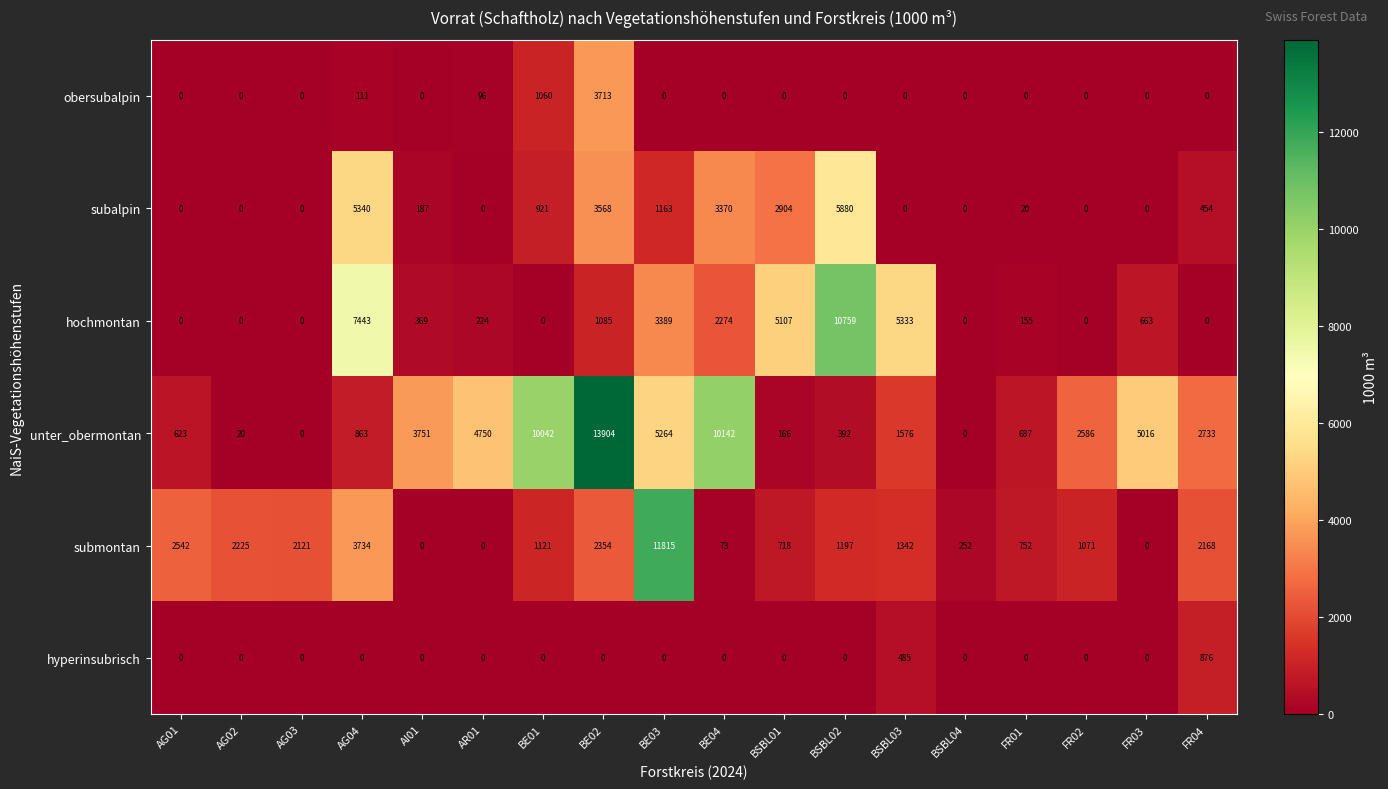

Which series has the largest total across all categories?

unter_obermontan